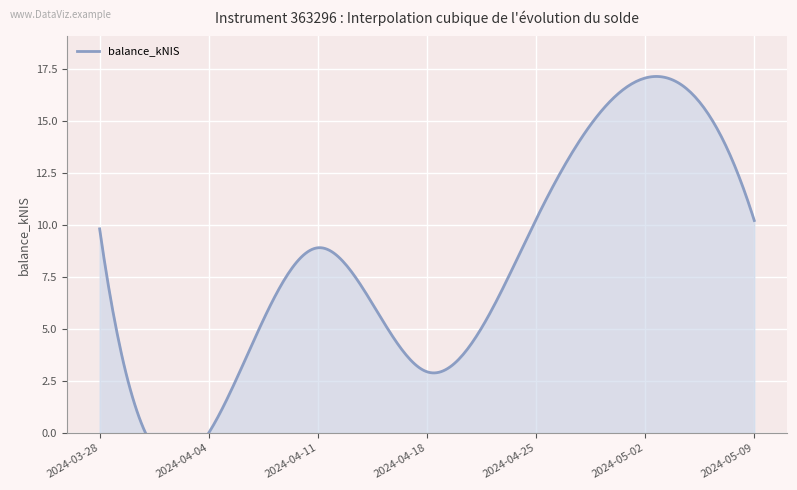

Which has a higher value, 2024-04-18 or 2024-04-04?

2024-04-18